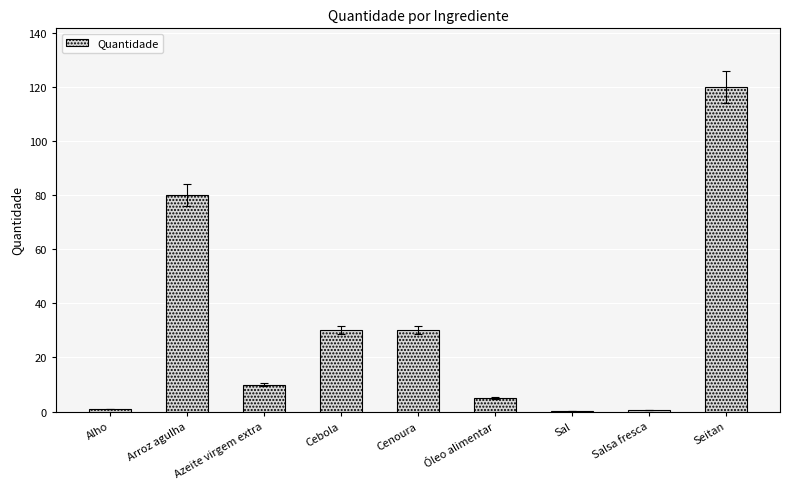

True or false: the data shows 6.8 at Cenoura.

False